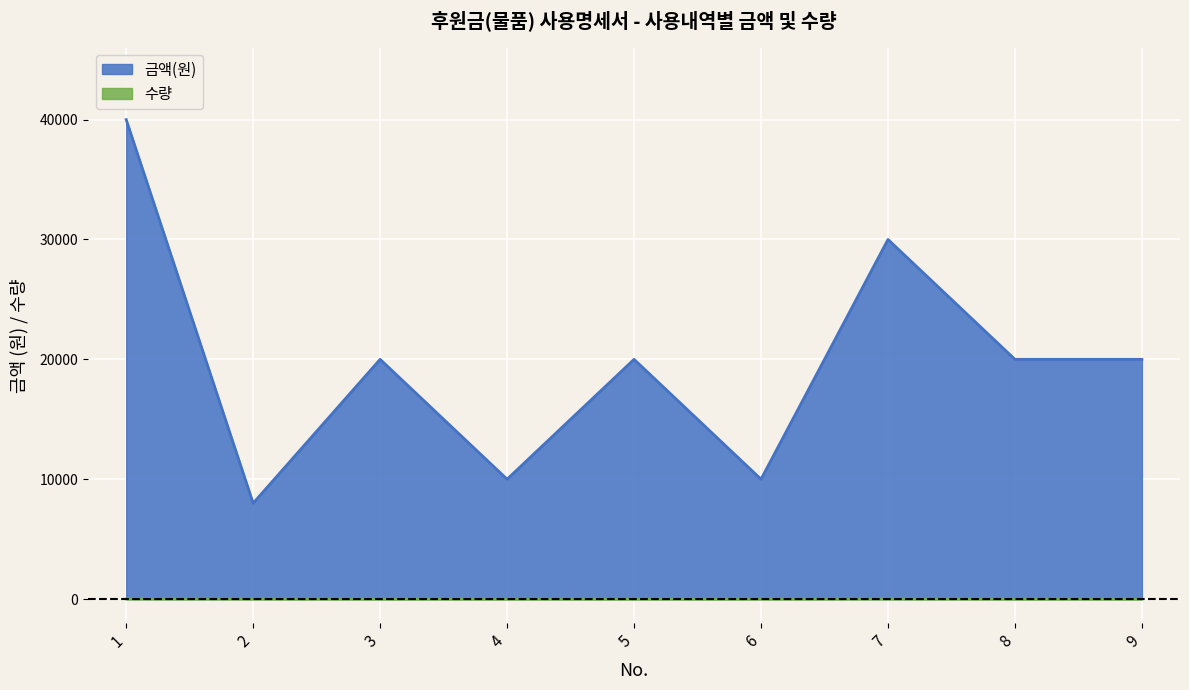

Where does the 금액(원) series first go above 20000?

1